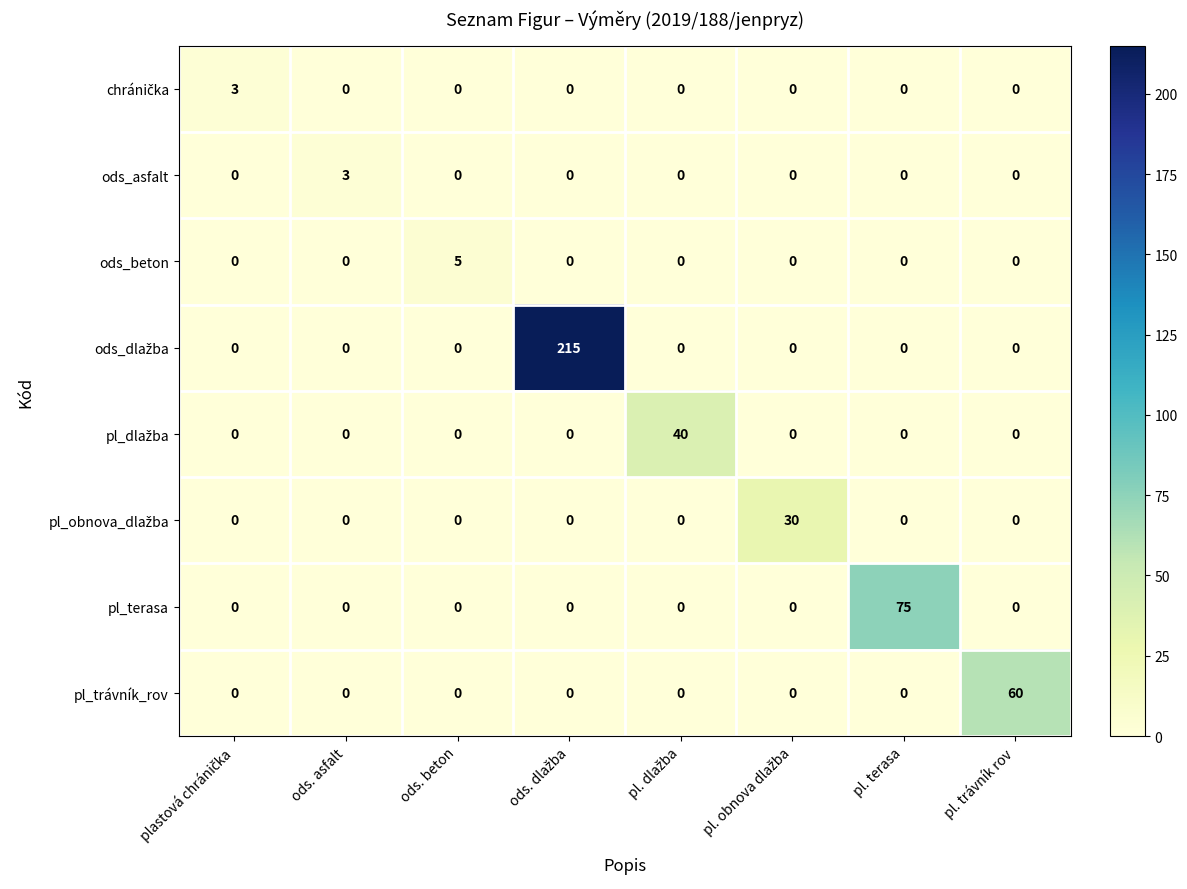

Between ods. beton and pl. terasa, which series saw the biggest shift?

pl_terasa